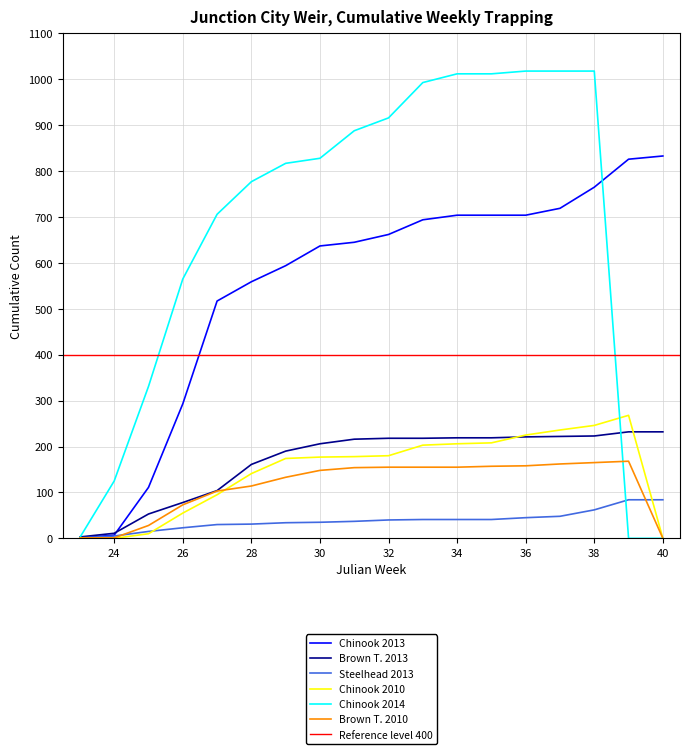

In Chinook 2010, how many points are higher than both neighbors (excluding endpoints)?

1